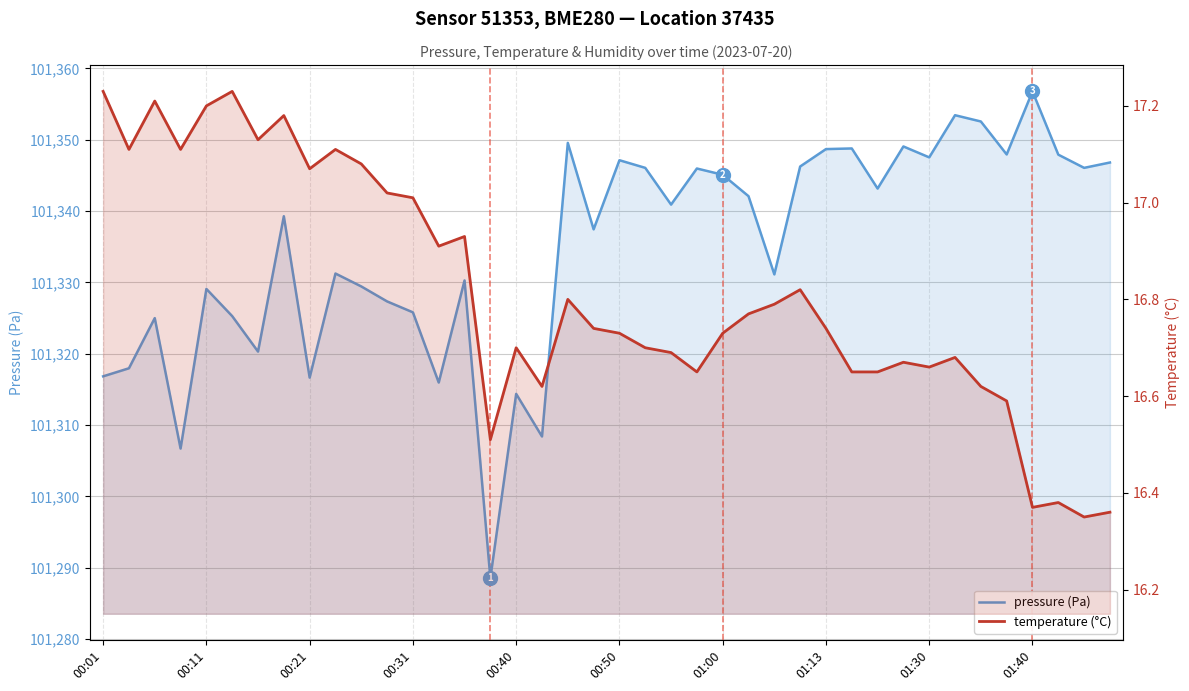

What is the spread (max minus min) of values at 00:50?

101308.1